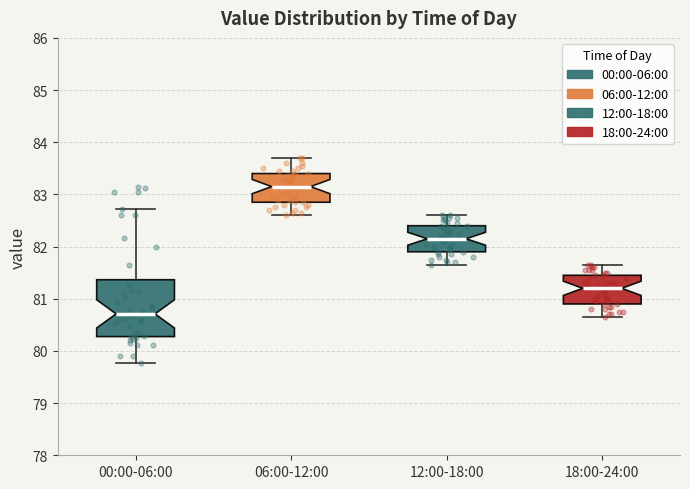

Where is the upper edge of the box for 12:00-18:00 on the y-axis? The values are not printed on the chart, so give them approximately, as read against the axis.

82.4